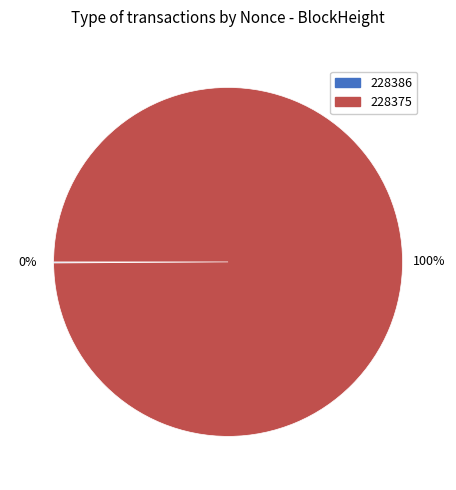

To the nearest percent, what portion does 228375 represent?

100%